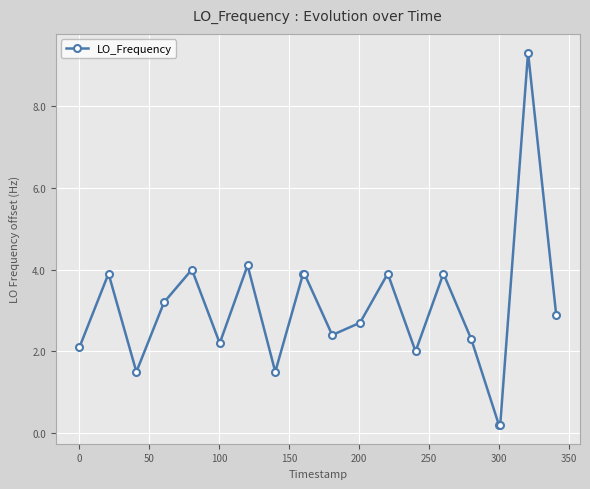

What is the maximum value shown in the chart?

9.3